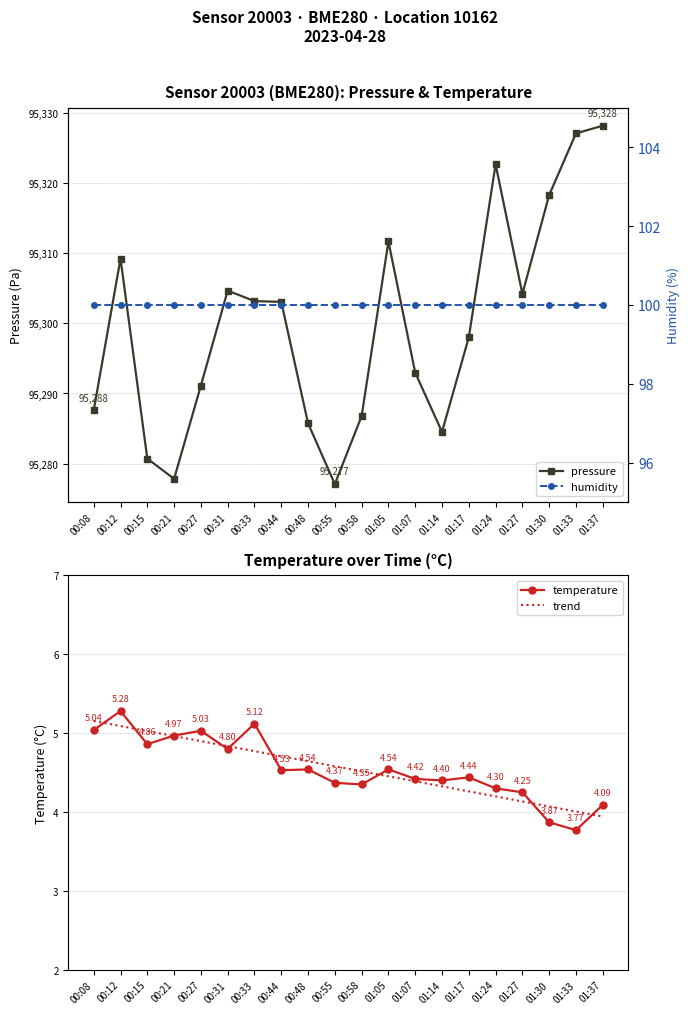

At which category is the sum across all series the highest?

01:37